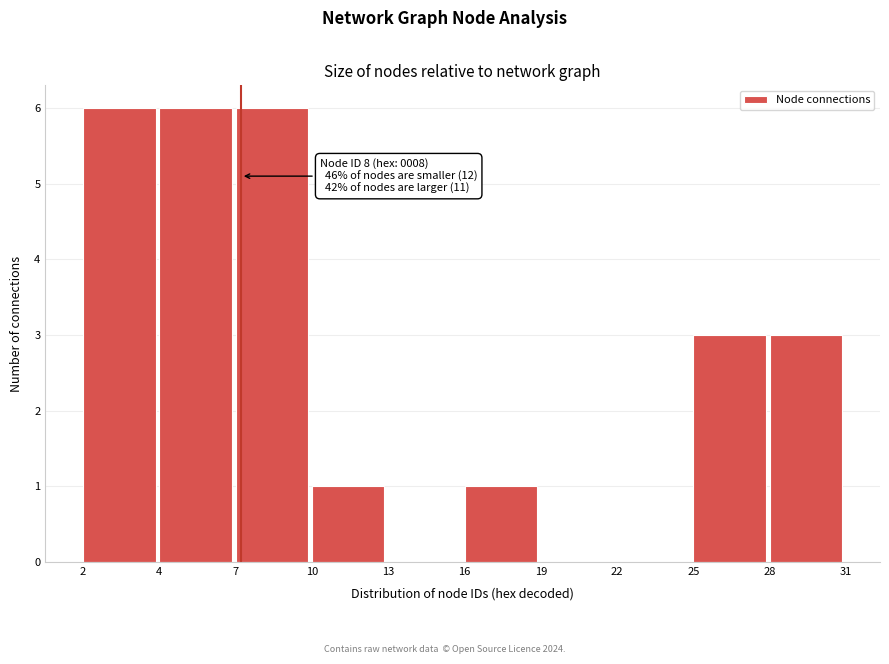

Reading left to right, transcribe all the data shown in this chart.

2=6	4=6	7=6	10=1	13=0	16=1	19=0	22=0	25=3	28=3